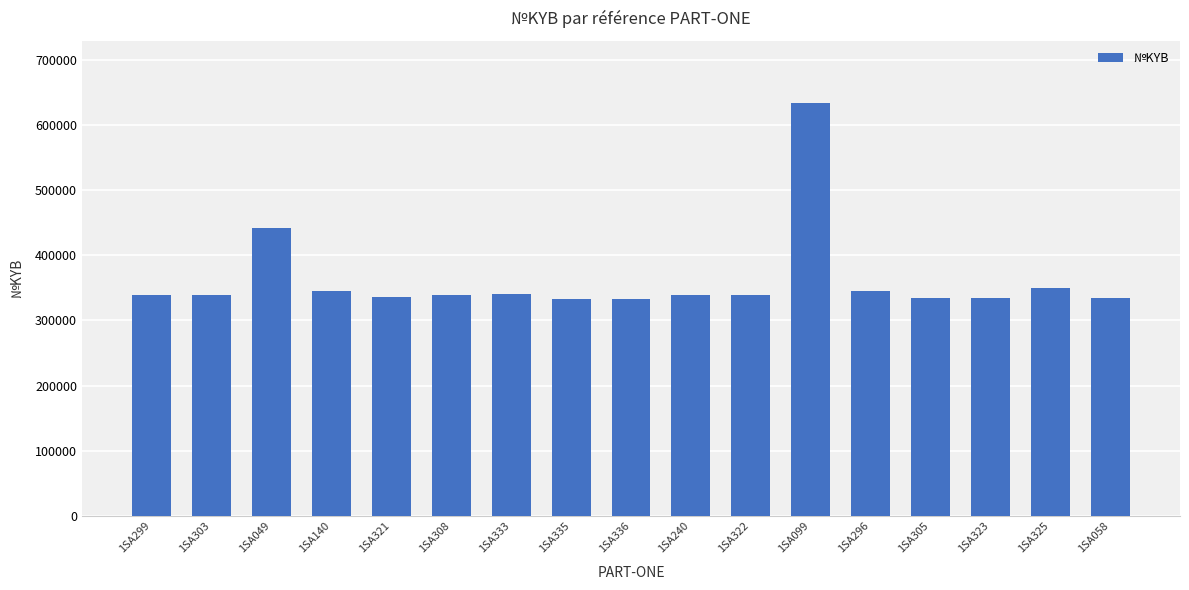

What is the smallest value displayed?

333316